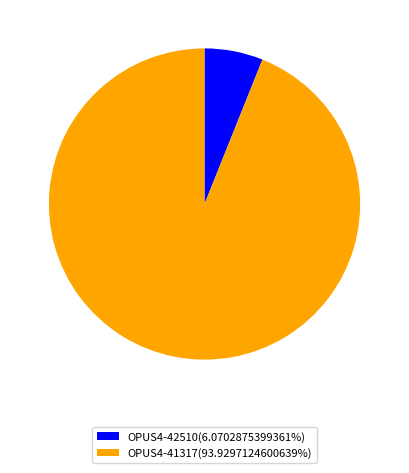

Rank the categories by value from lowest to highest.

OPUS4-42510, OPUS4-41317